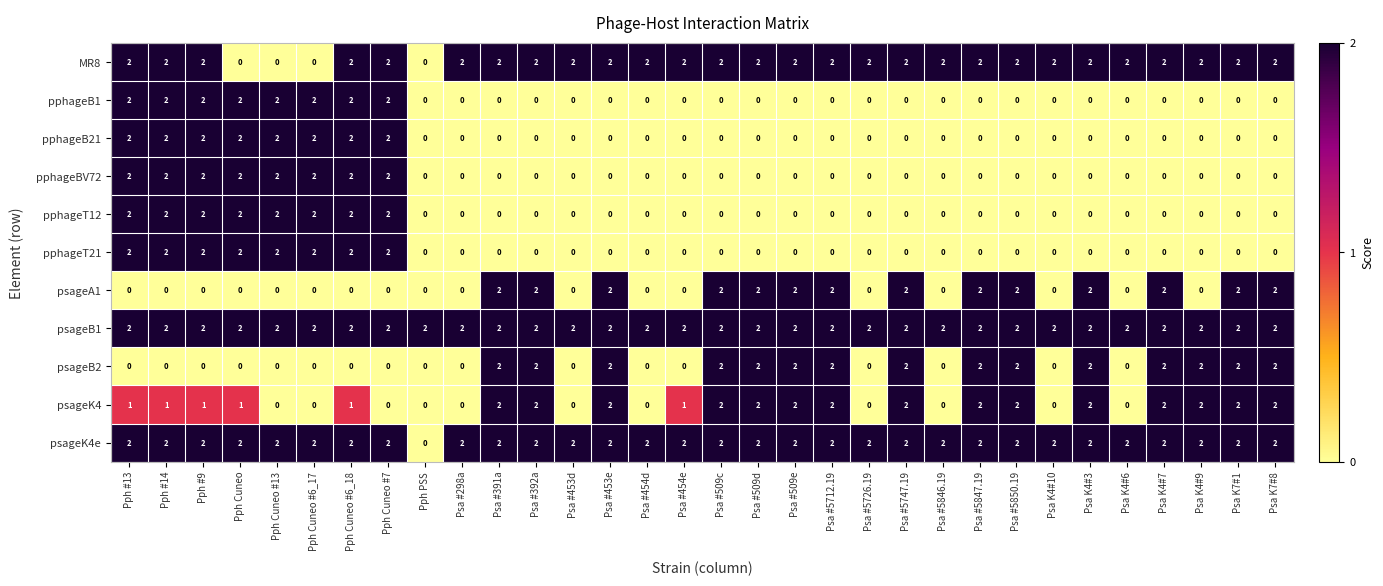

True or false: MR8 has a value of 2 at Psa K4#3.

True